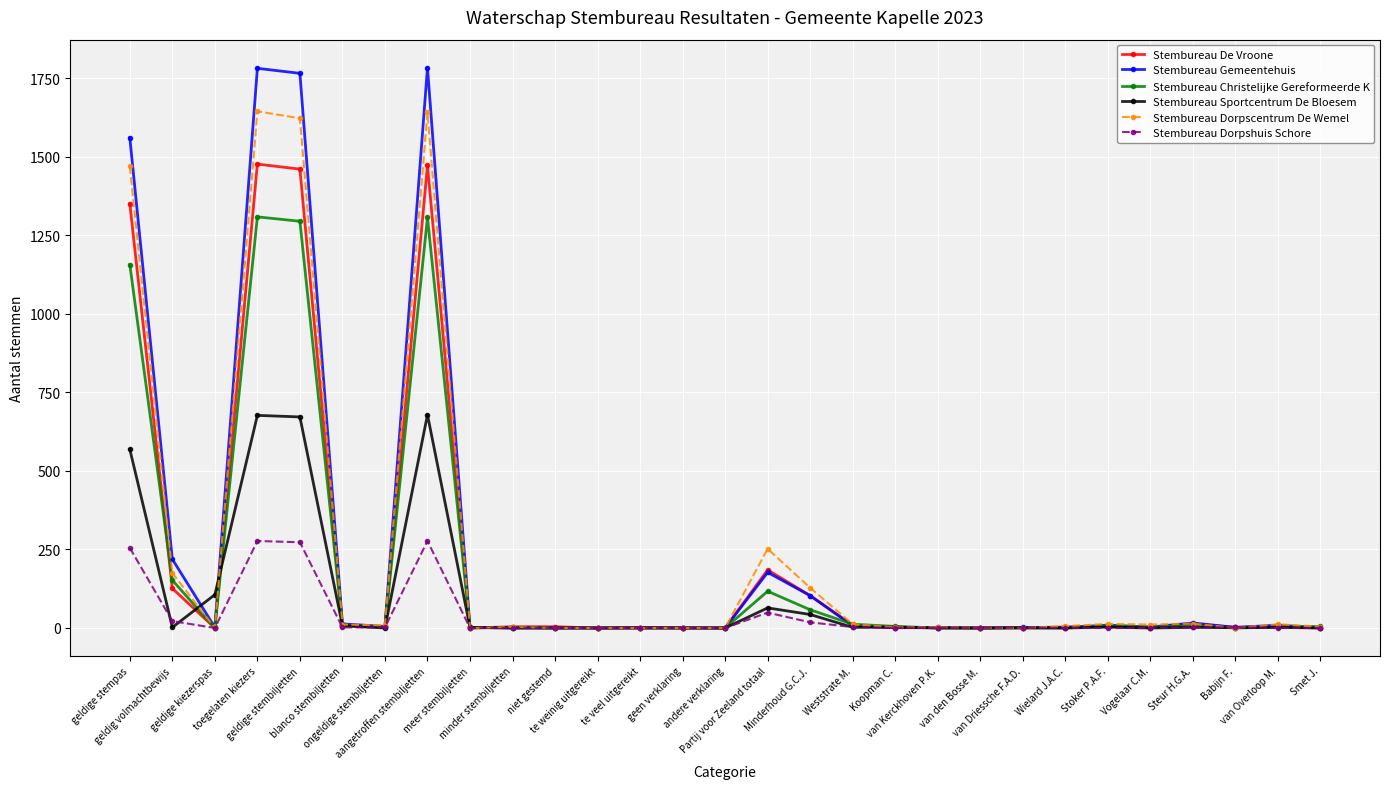

True or false: Stembureau Christelijke Gereformeerde K and Stembureau De Vroone cross at least once.

True